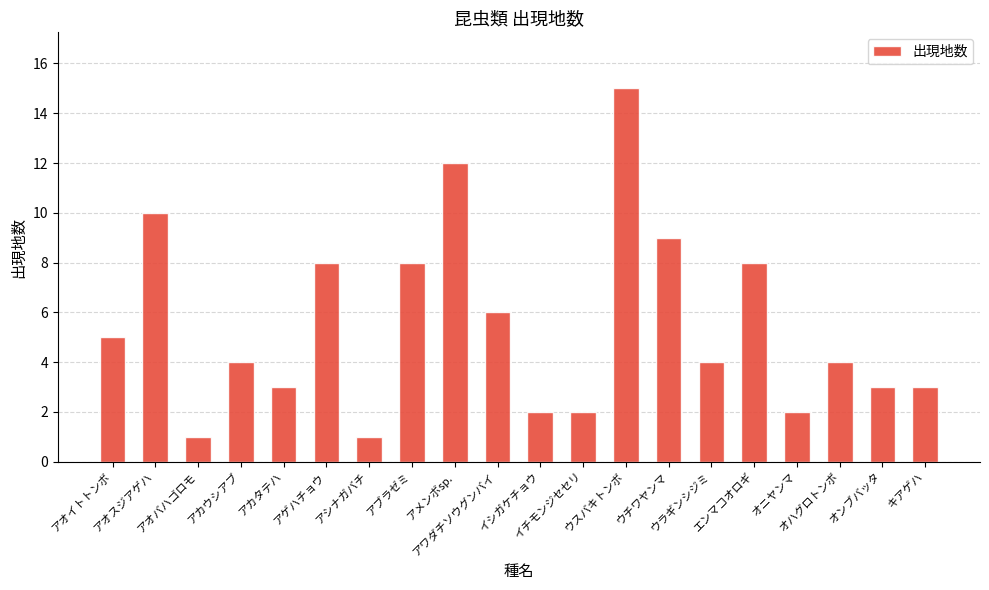

What is the difference between the second highest and second lowest values?

11